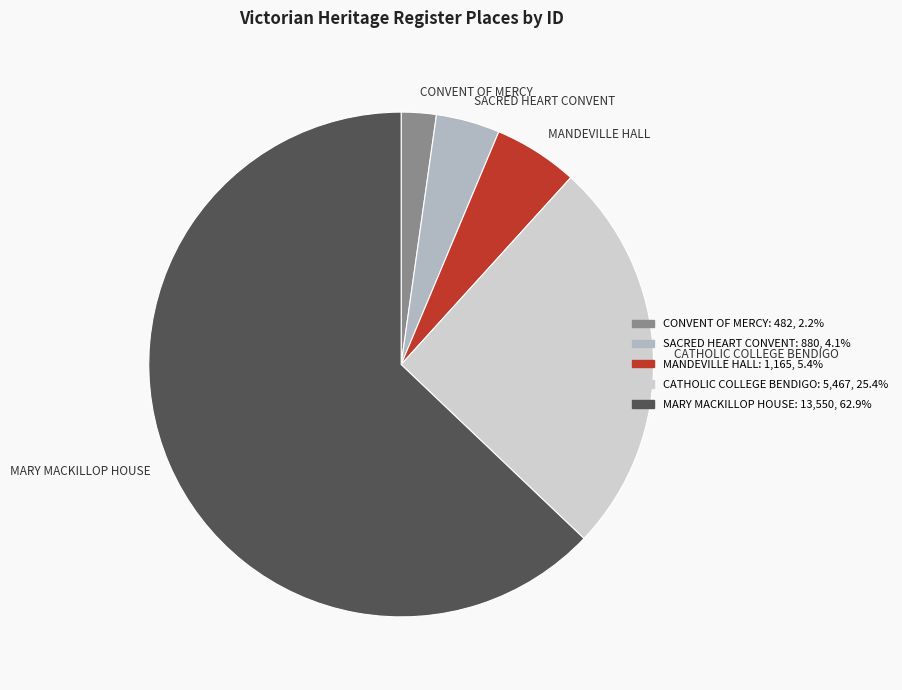

What is the largest slice in the pie chart?

MARY MACKILLOP HOUSE